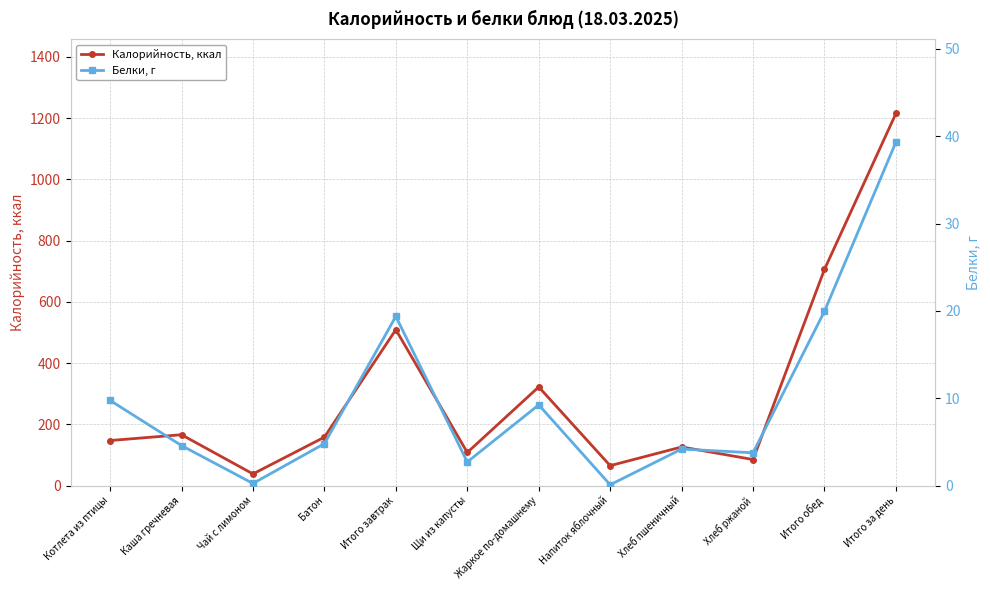

True or false: Калорийность, ккал and Белки, г cross at least once.

False